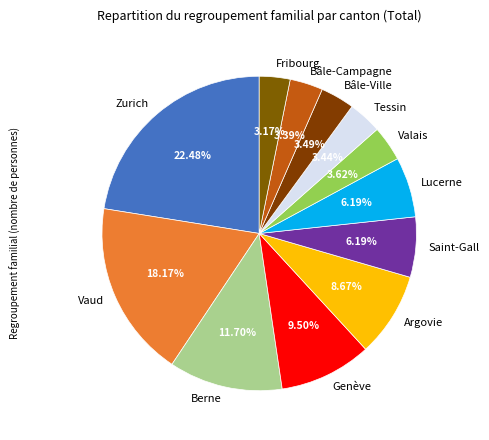

What is the largest slice in the pie chart?

Zurich